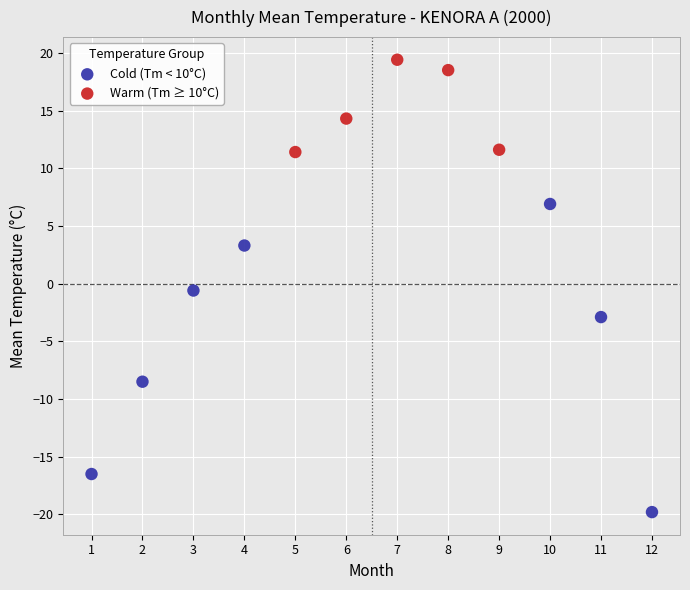

Which series contains the lowest Y value?

Cold (Tm < 10°C)